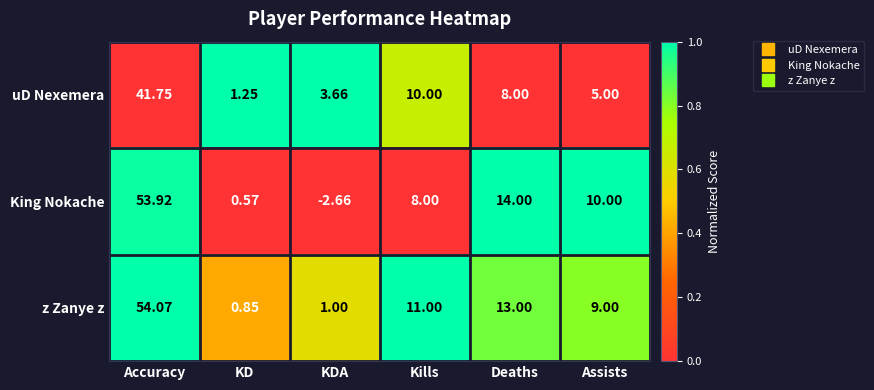

Which label corresponds to the smallest value in the chart?

KDA